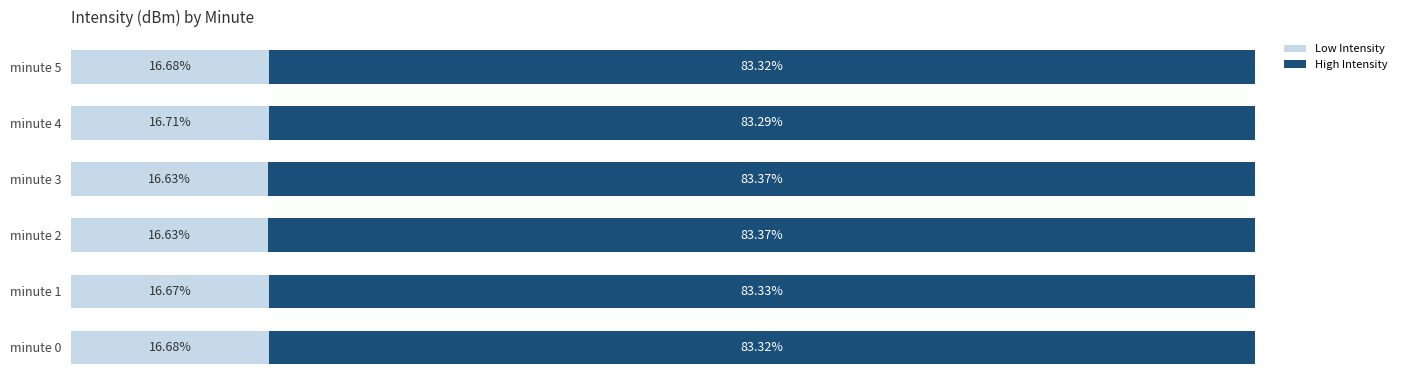

How many High Intensity values are between 83 and 84?

6